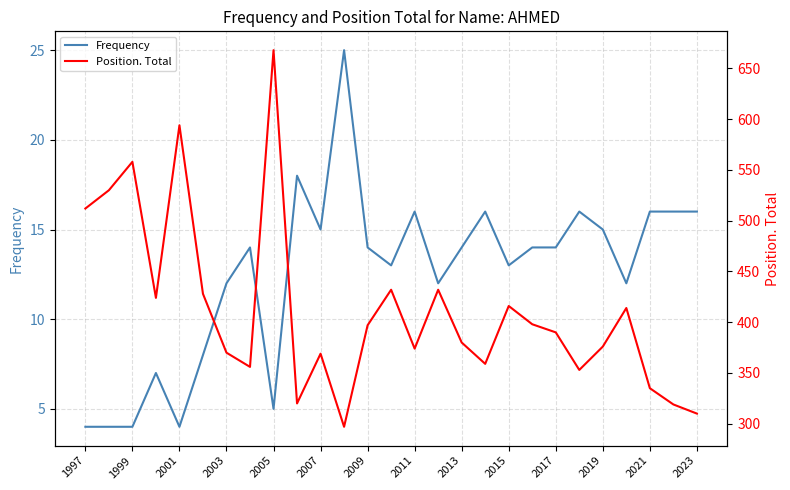

Is it true that Frequency equals 1 at 2013?

False